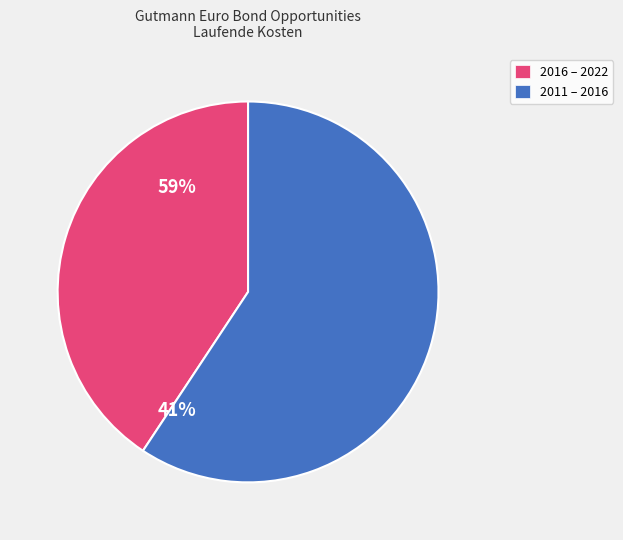

How many slices are in this pie chart?

2